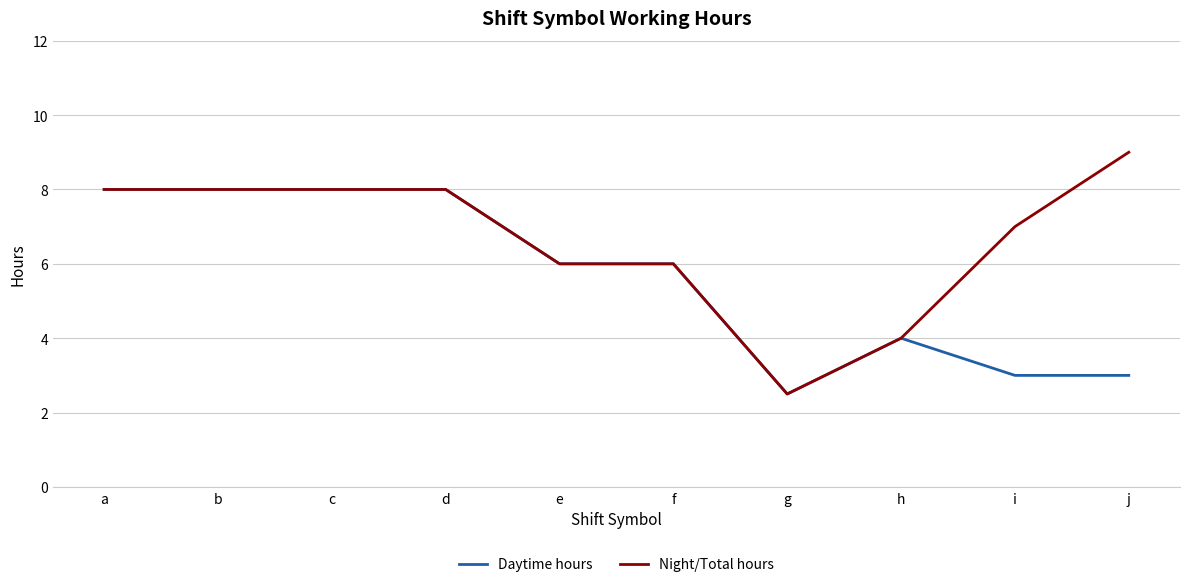

What is the approximate value of Night/Total hours at g?

2.5